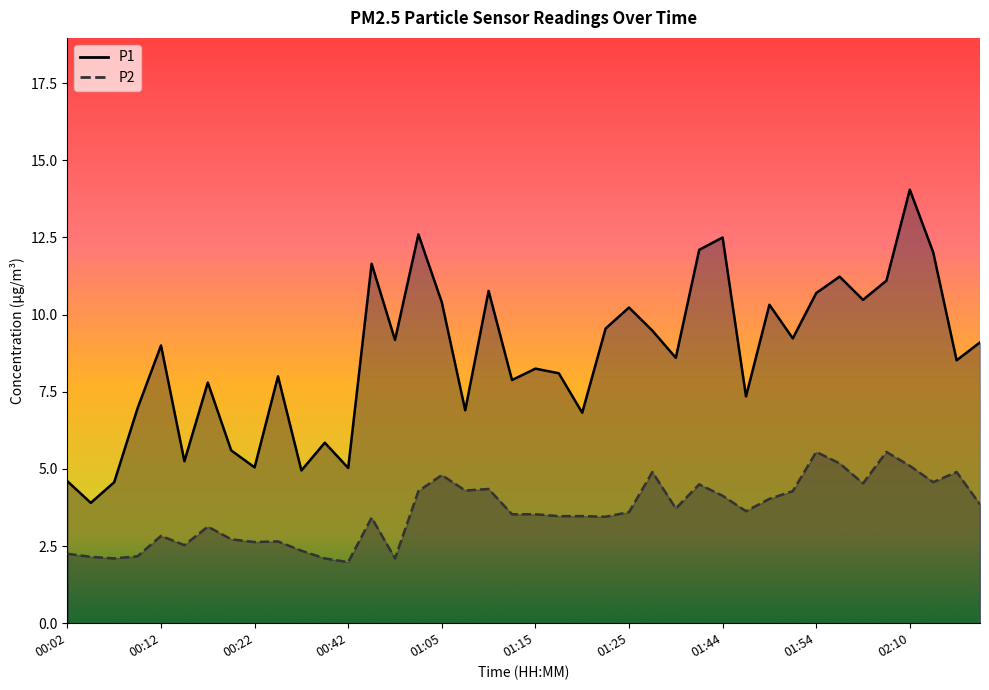

What is the spread (max minus min) of values at 01:18?

4.6